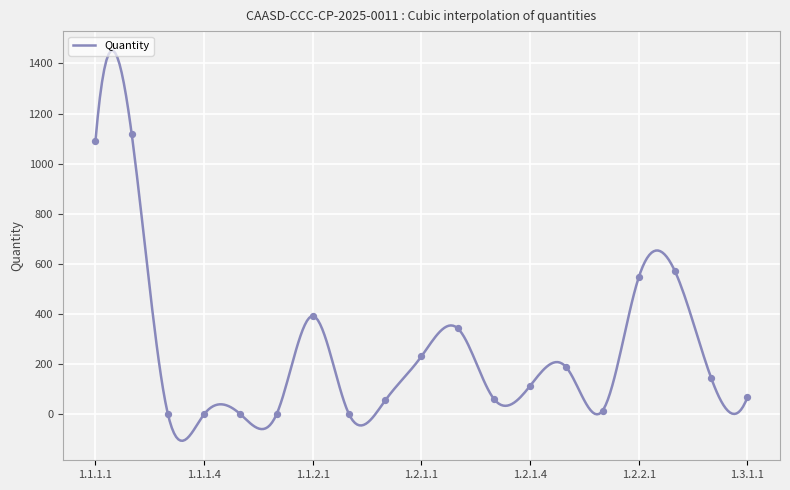

Between 1.1.1.3 and 1.2.1.3, which is larger?

1.2.1.3